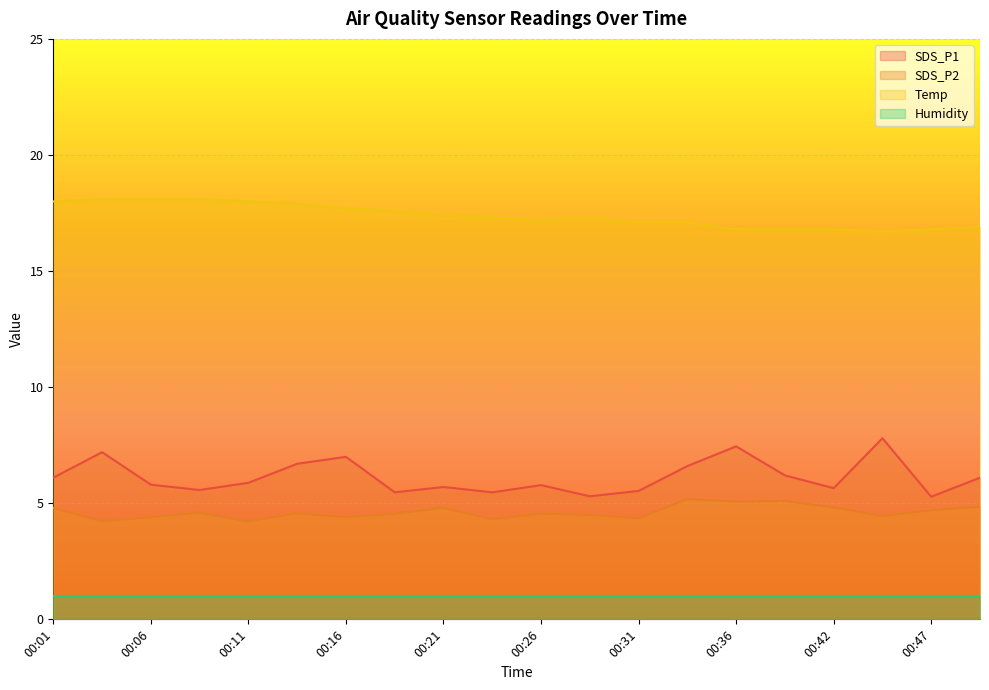

The value of SDS_P2 at 00:42 is 4.8. True or false?

True